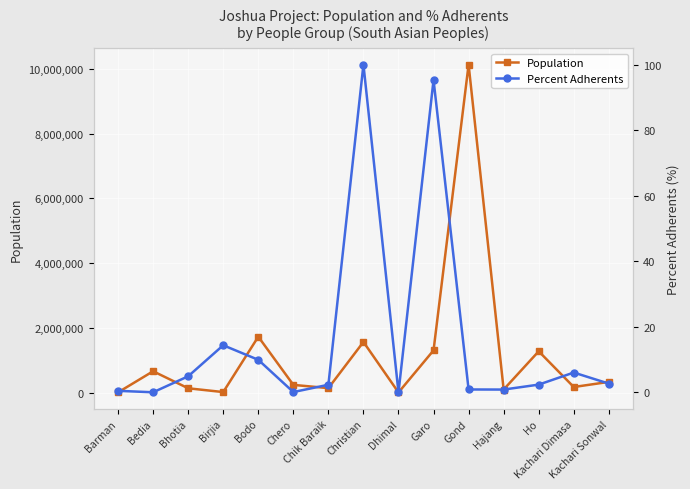

In Population, how many points are lower than both neighbors (excluding endpoints)?

5